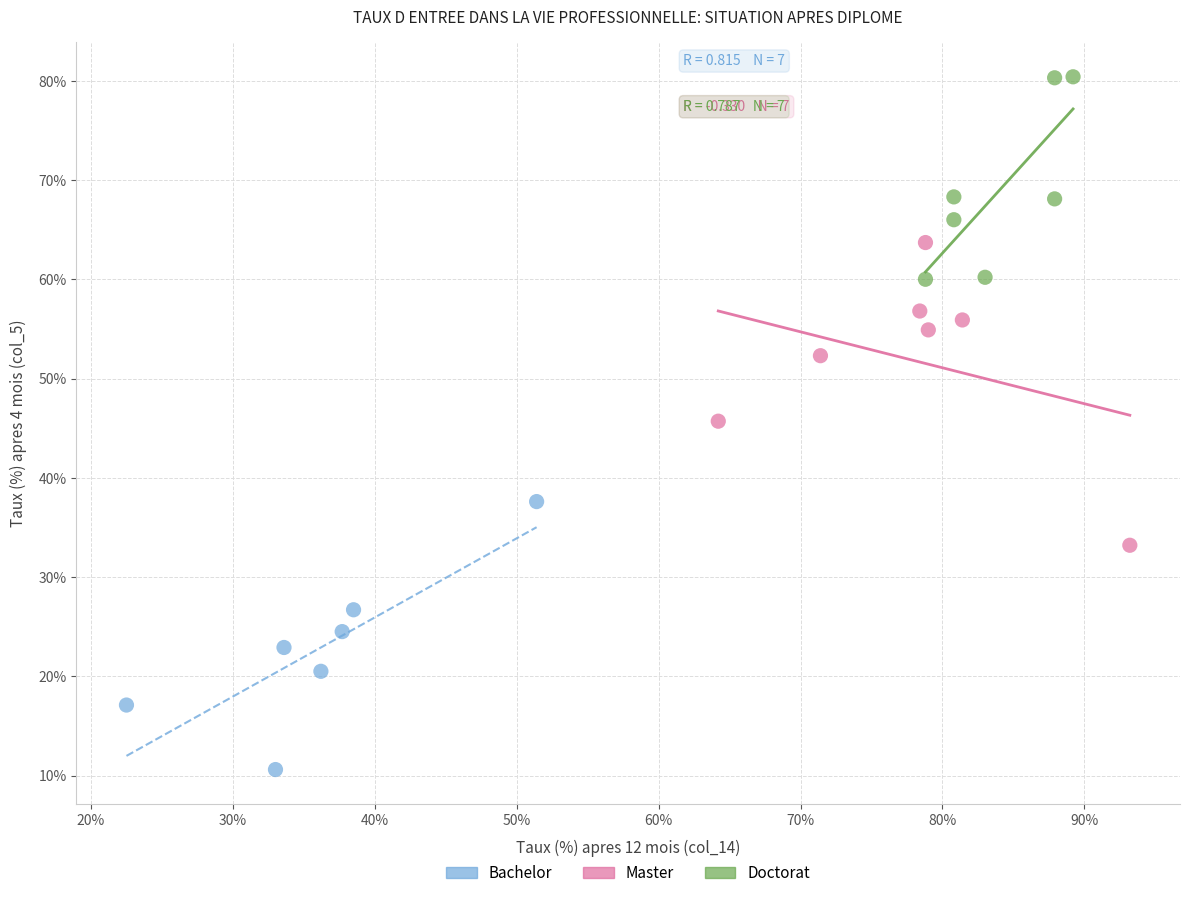

Which series reaches the minimum Y coordinate?

Bachelor